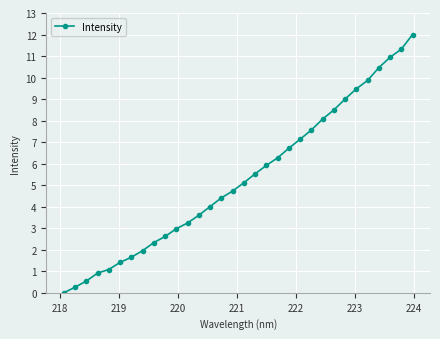

What is the value of the 2nd point from the left?

0.3